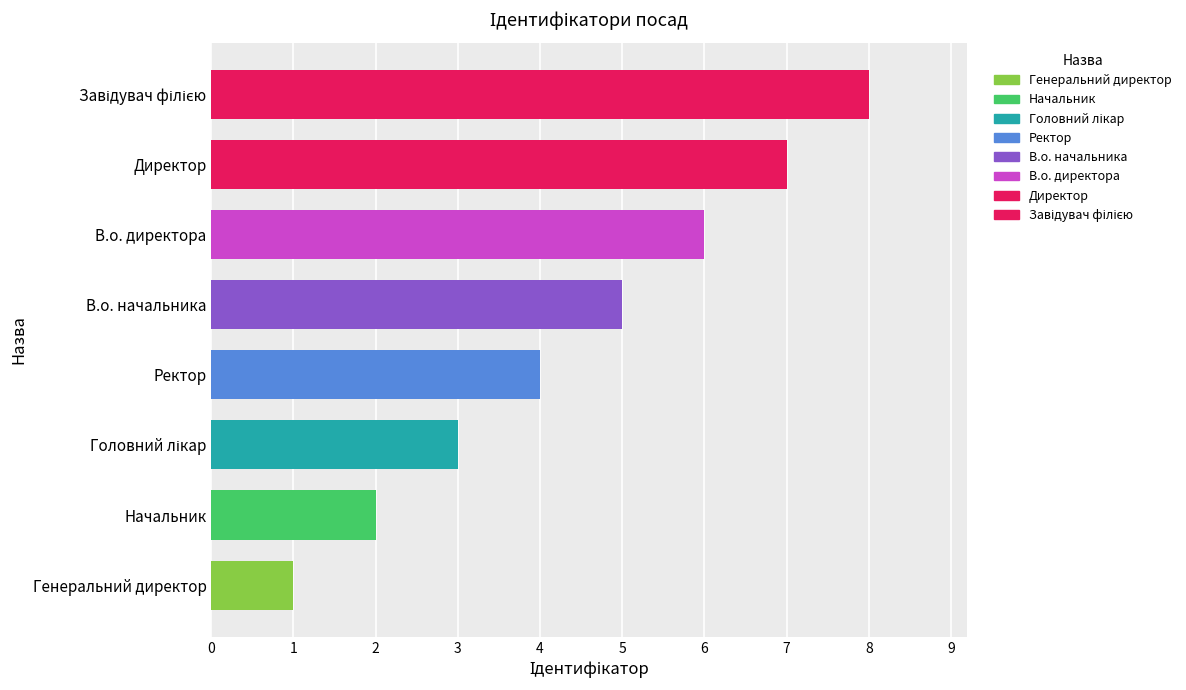

What is the ratio of the value at Генеральний директор to the value at Начальник?

0.5